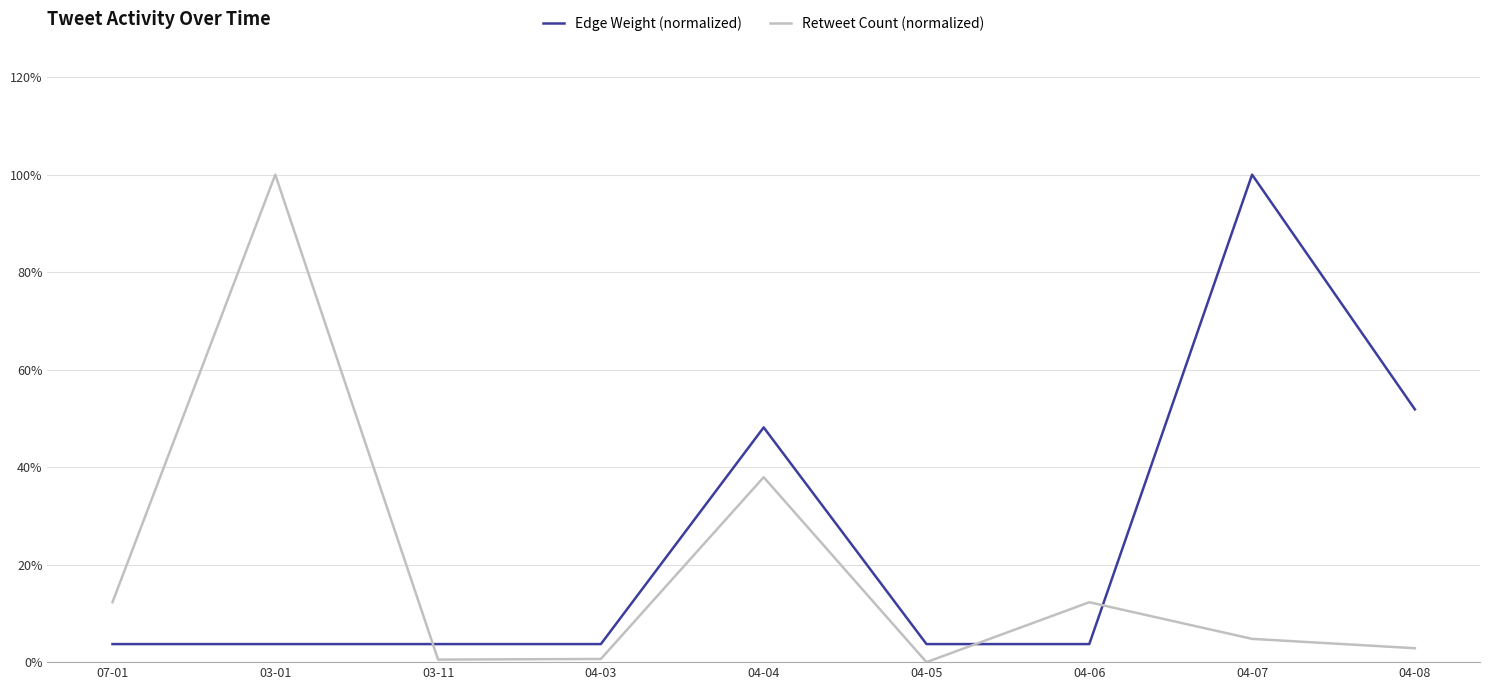

What are all the series names shown in the legend?

Edge Weight (normalized), Retweet Count (normalized)